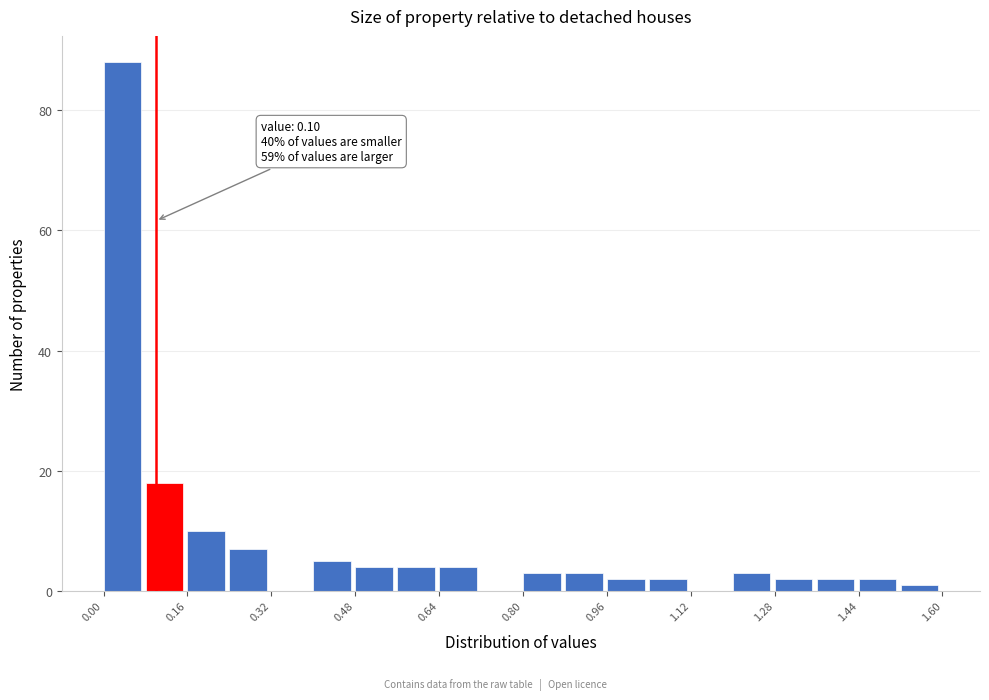

Over which range of the x-axis is the bar tallest?

0.00 to 0.08